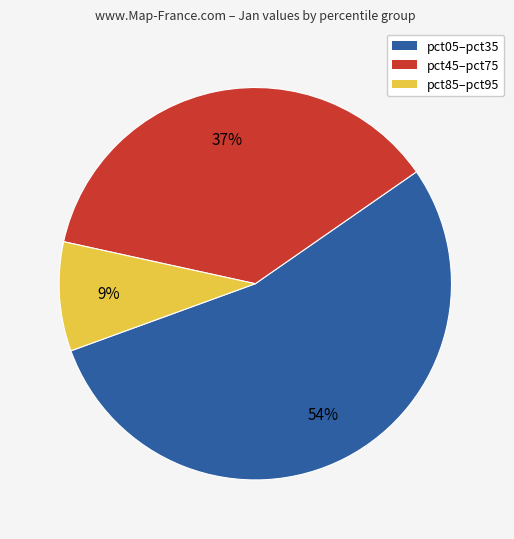

To the nearest percent, what is the average slice percentage?

33%